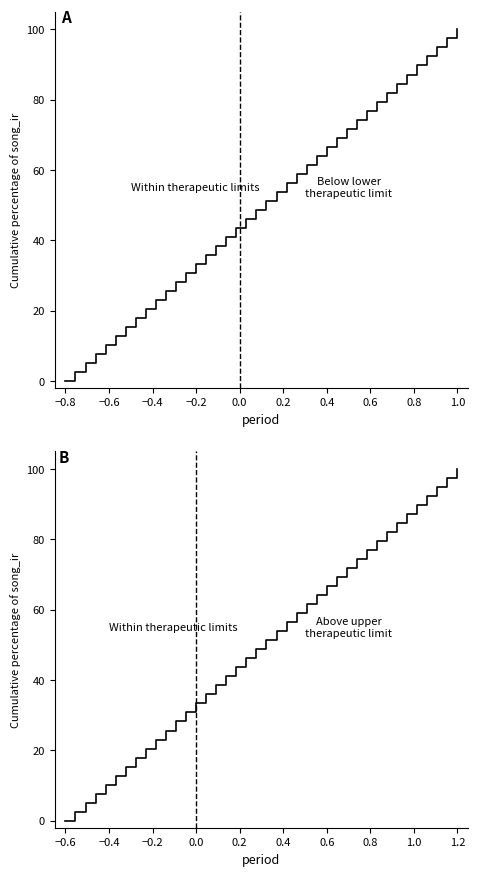

What is the label of the 14th point from the left?

13